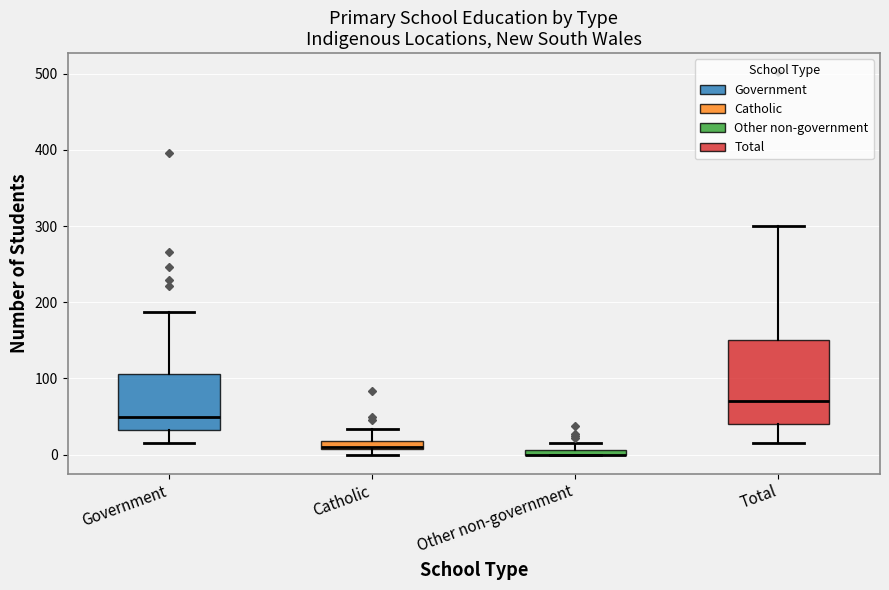

Where is the upper edge of the box for Catholic on the y-axis? The values are not printed on the chart, so give them approximately, as read against the axis.

20